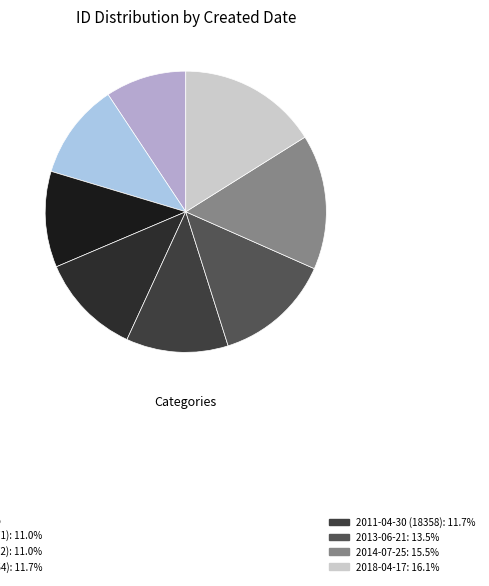

How many segments does this pie chart have?

8